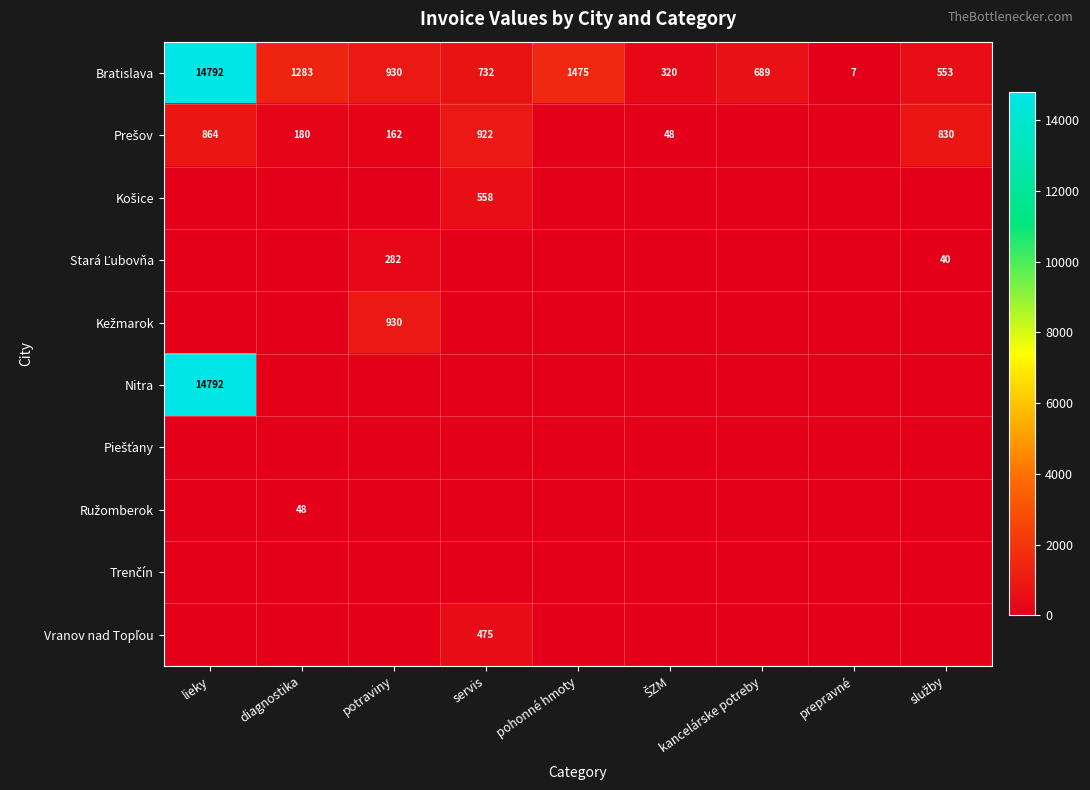

What is the minimum value for Bratislava?

7